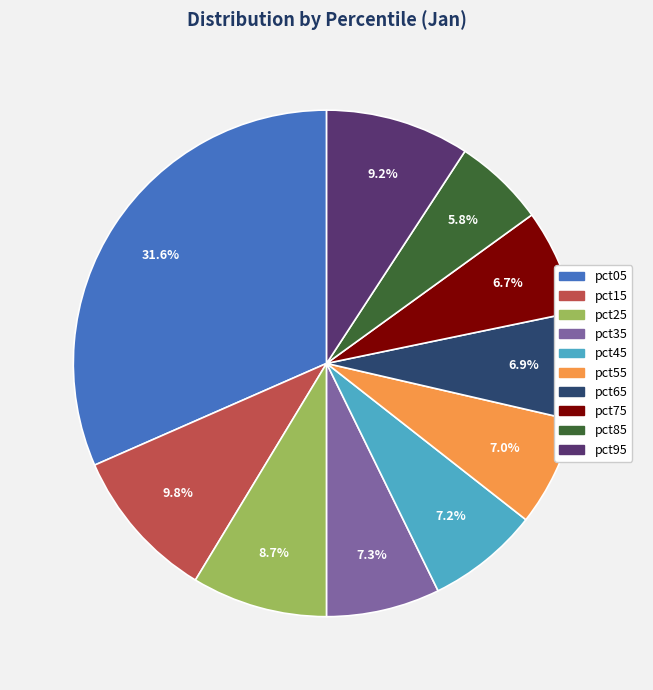

Which has a higher value, pct45 or pct15?

pct15